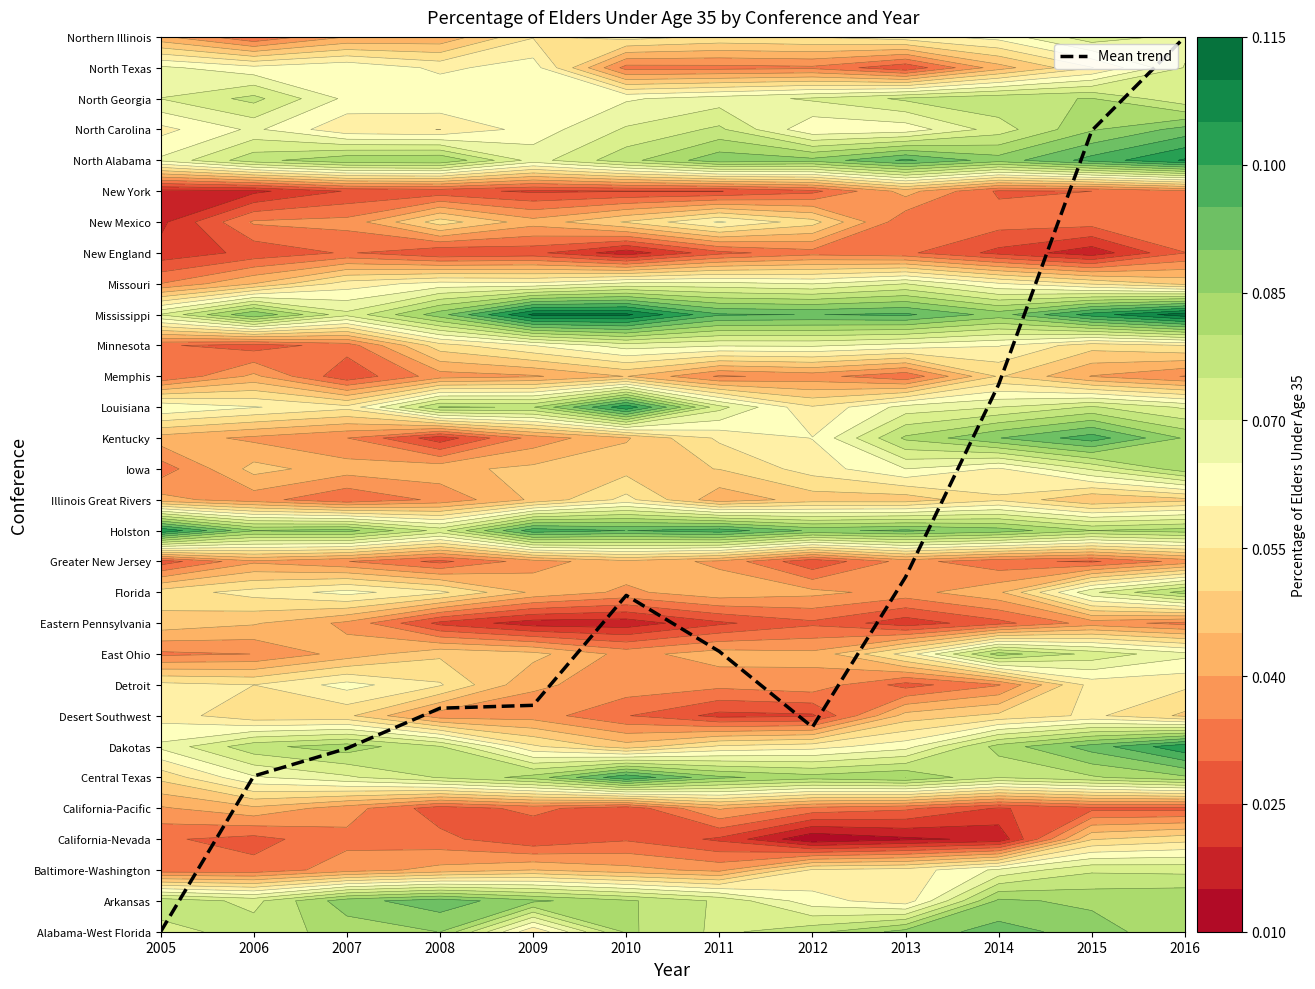

Between 2015 and 2006, which is larger?

2015